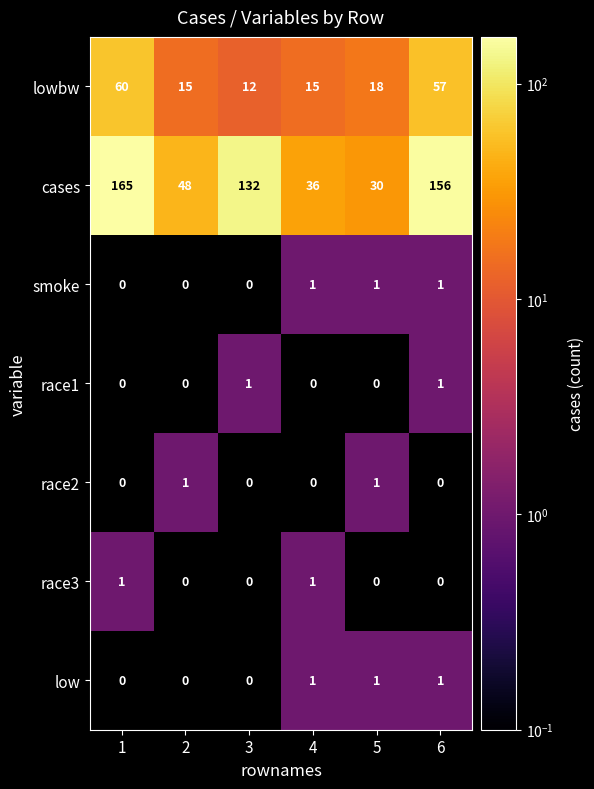

What is the sum of all cases values?

567